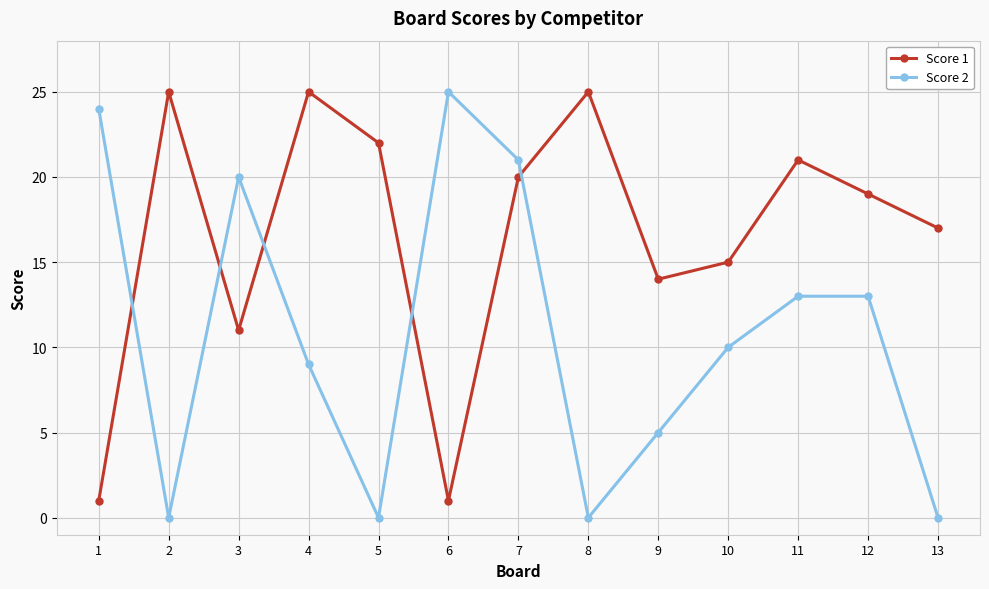

In Score 2, how many points are lower than both neighbors (excluding endpoints)?

3